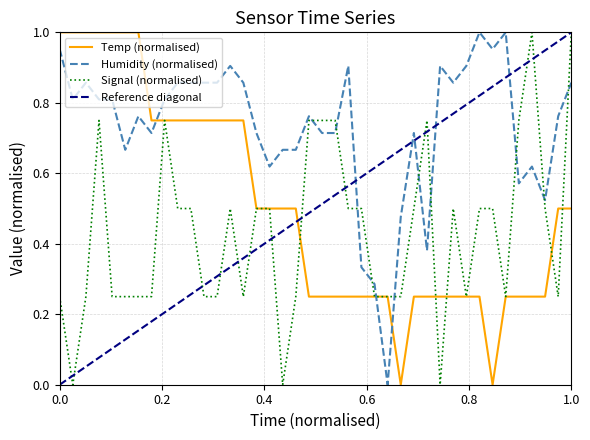

How many intersections are there between Humidity (normalised) and Signal (normalised)?

11